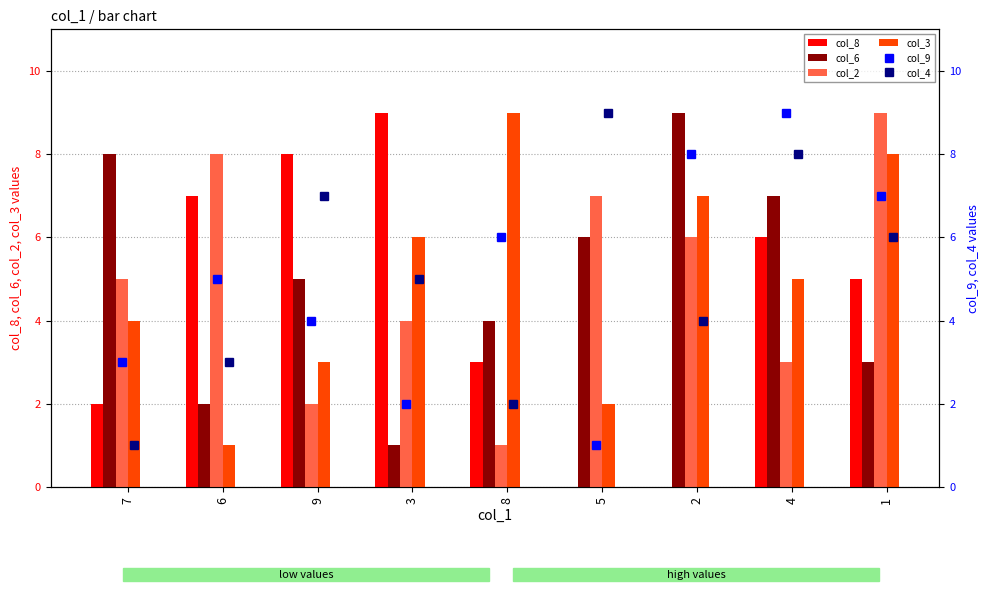

True or false: col_2 has a value of 6 at 2.

True